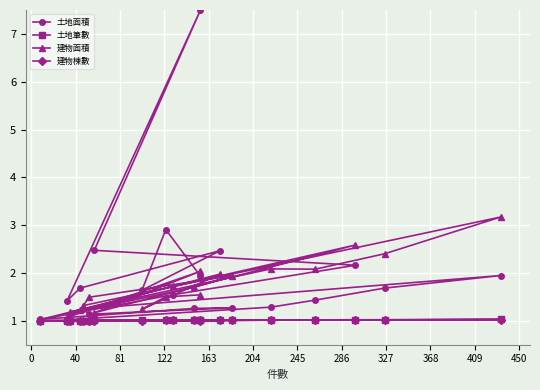

What is the spread (max minus min) of values at 0?

0.2